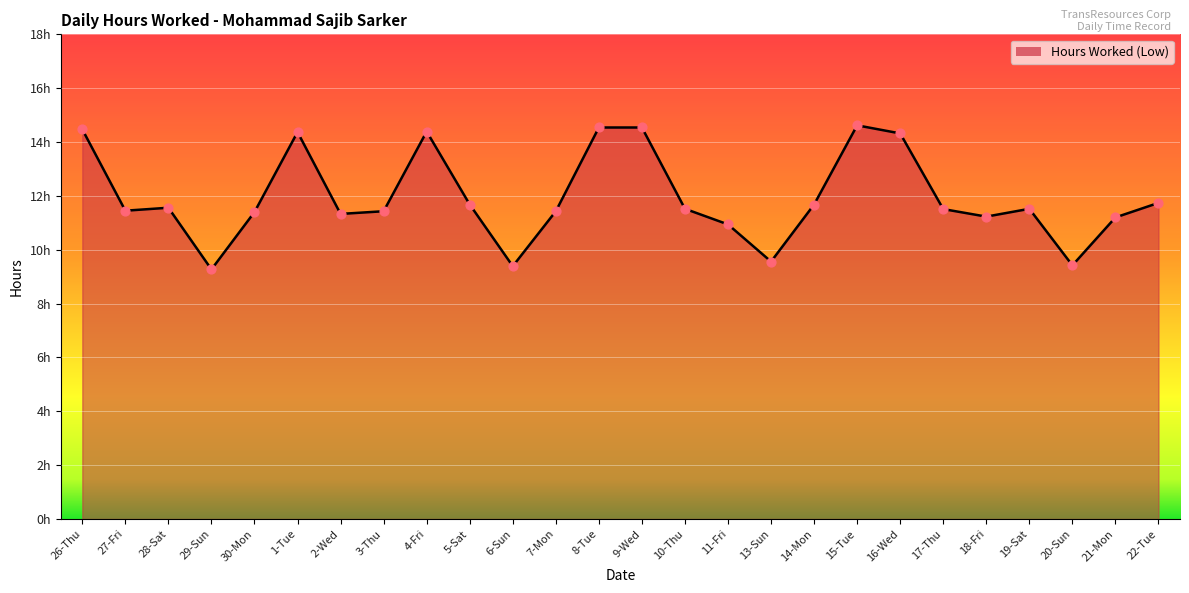

Approximately how many times larger is the value at 17-Thu compared to 27-Fri?

1.0